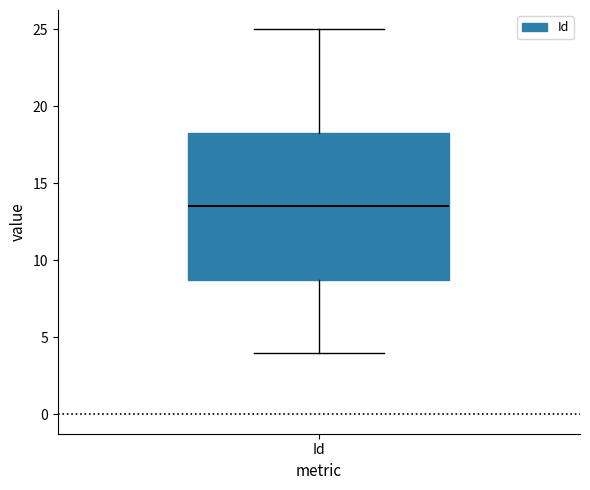

Transcribe this box plot: give where the median line is, the range the box spans, and where the two whiskers end, as read against the y-axis. The values are not printed on the chart, so give them approximately, as read against the axis.

median 13.5, box 9.0 to 18.5, whiskers 4.0 to 25.0